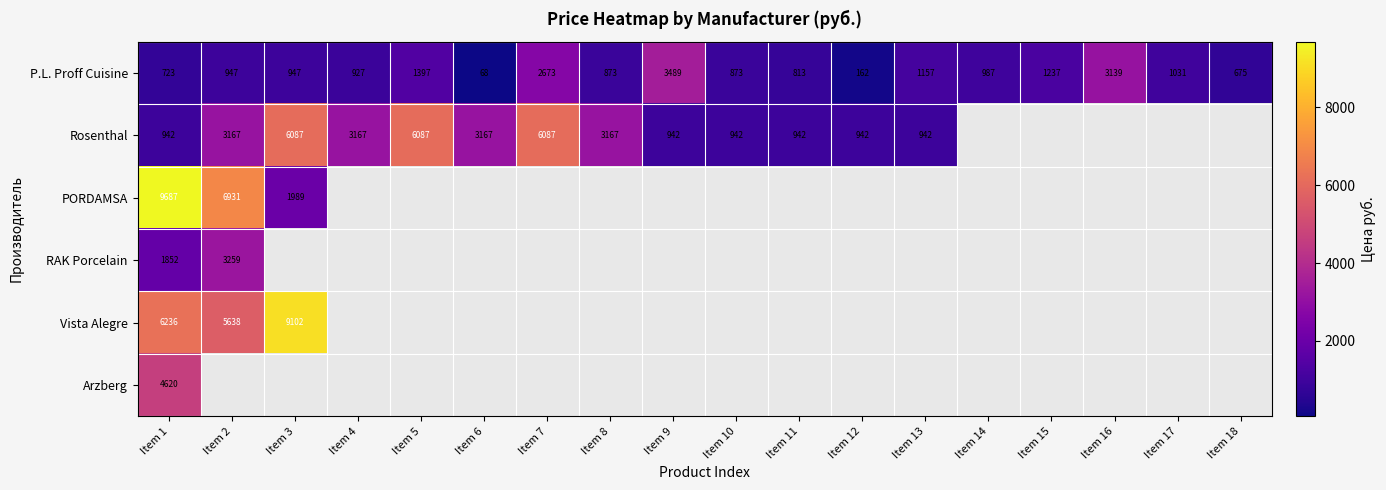

At which category is the sum across all series the highest?

Item 1